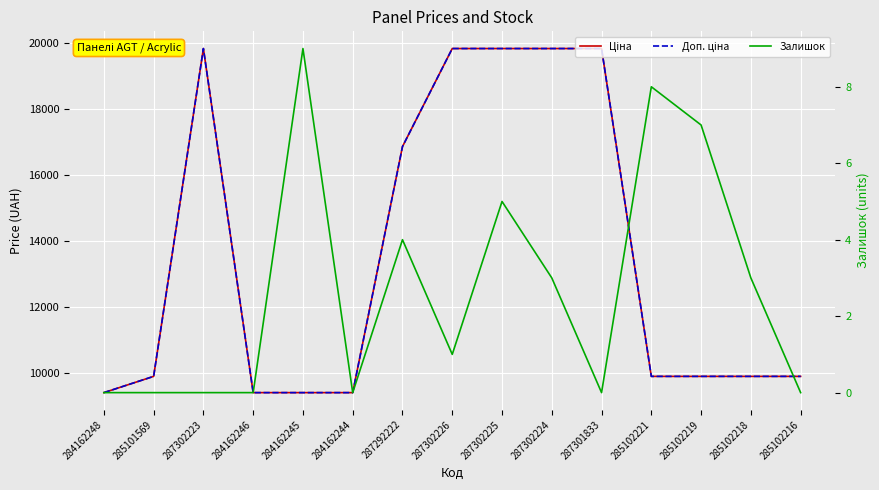

What are all the series names shown in the legend?

Ціна, Доп. ціна, Залишок